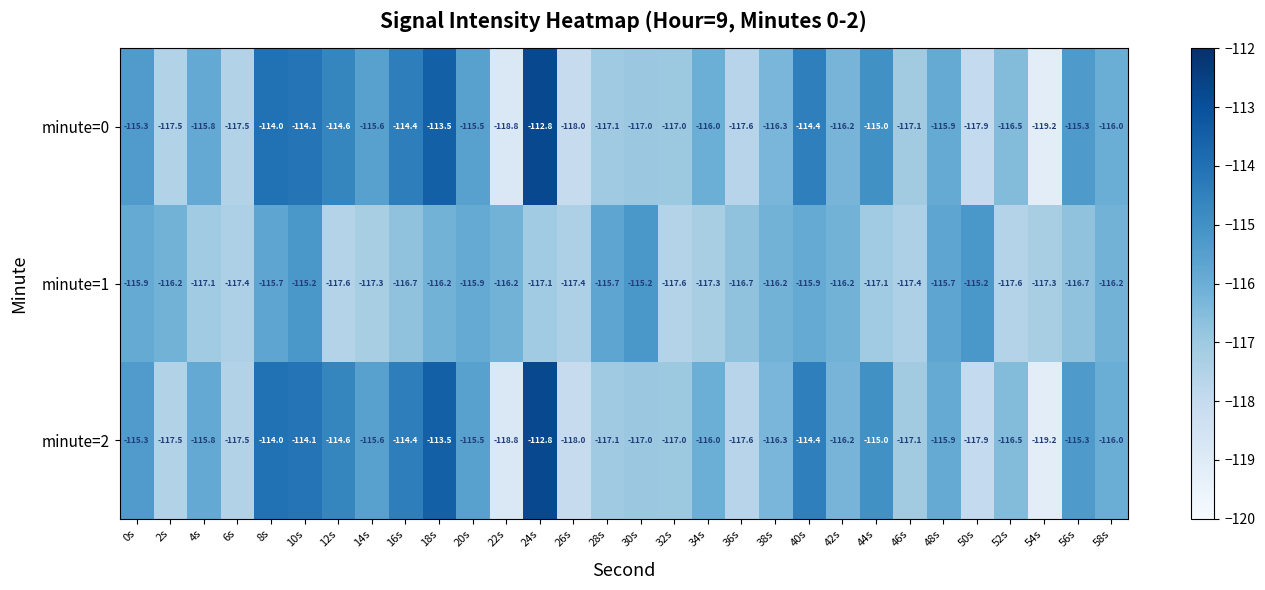

What is the minimum value for minute=2?

-119.2